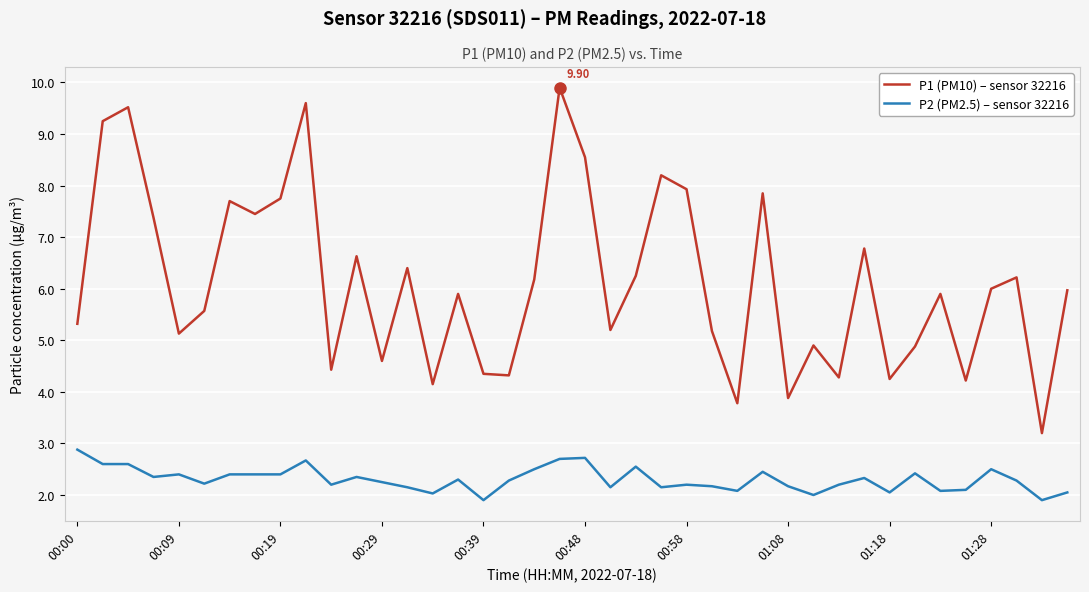

Rank the series by their average value, from highest to lowest.

P1 (PM10) – sensor 32216, P2 (PM2.5) – sensor 32216